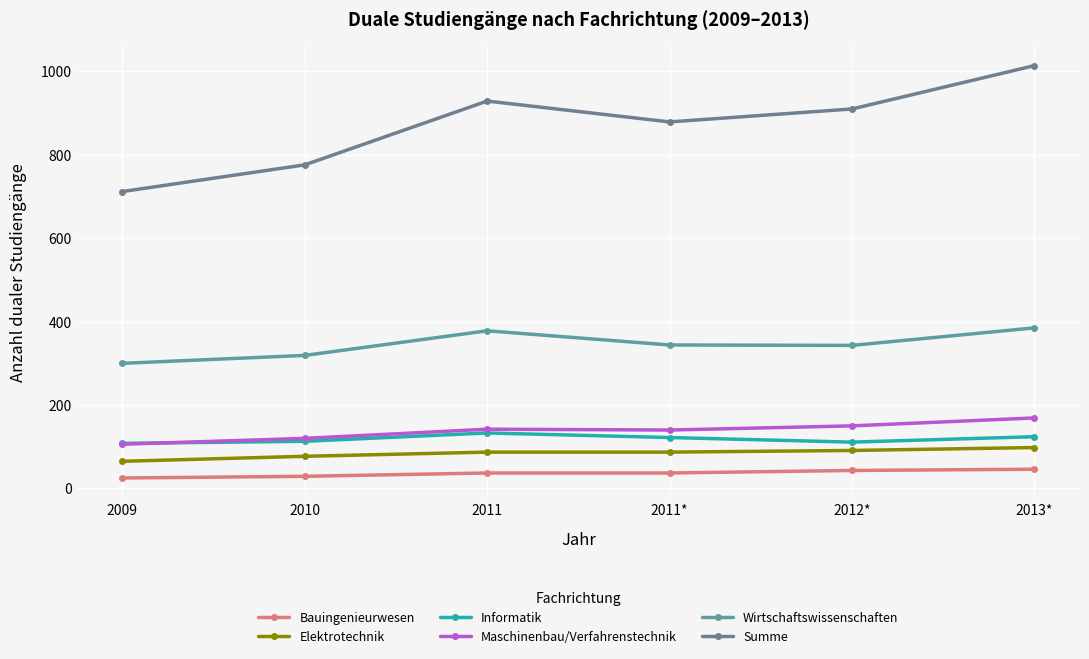

At which category does the chart reach its peak across all series?

2013*